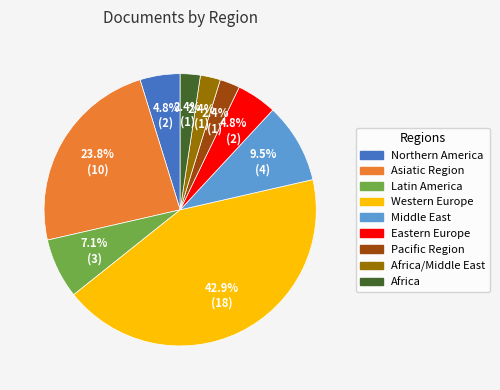

Is there a majority slice in this chart?

No